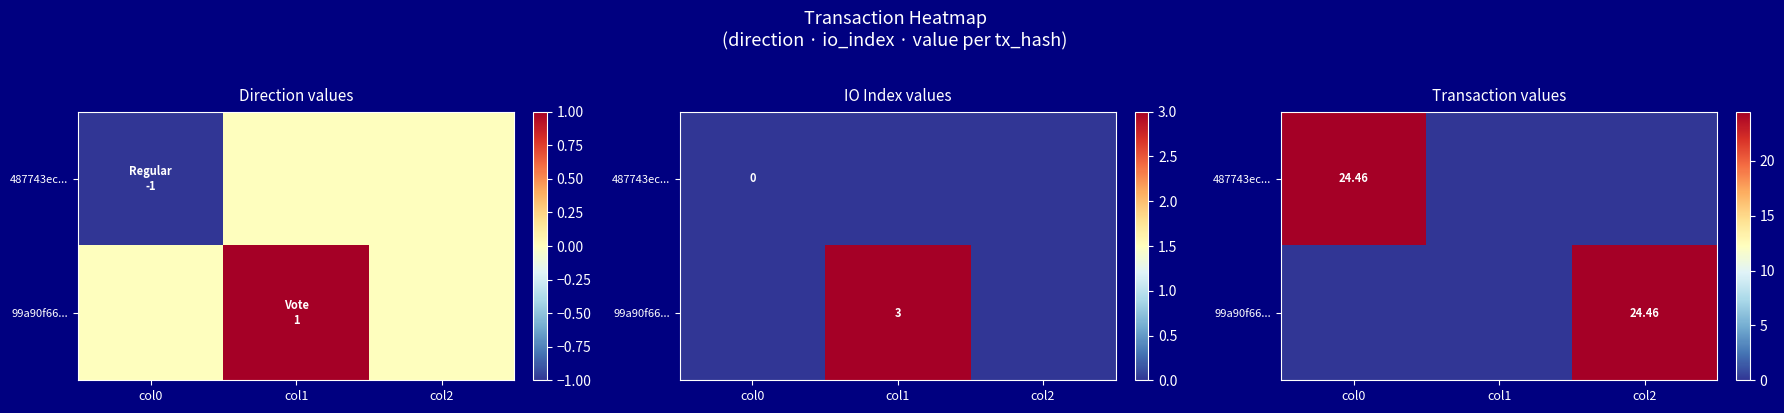

What value does the 487743ec... series have at col0?

24.5